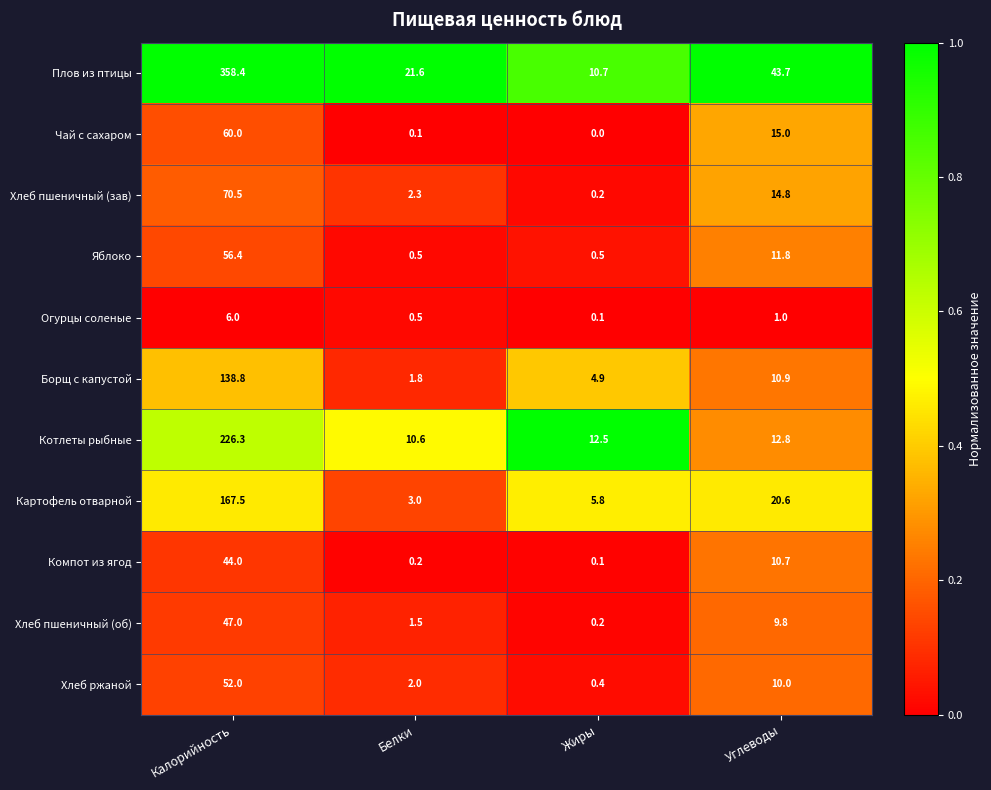

Which category has the highest value across all series?

Калорийность